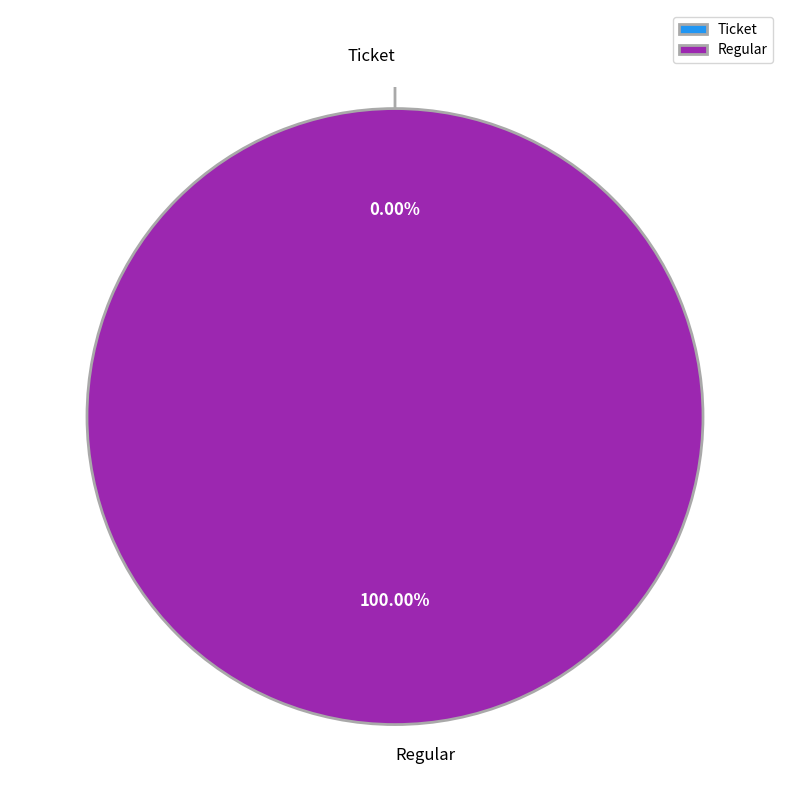

How many segments does this pie chart have?

2